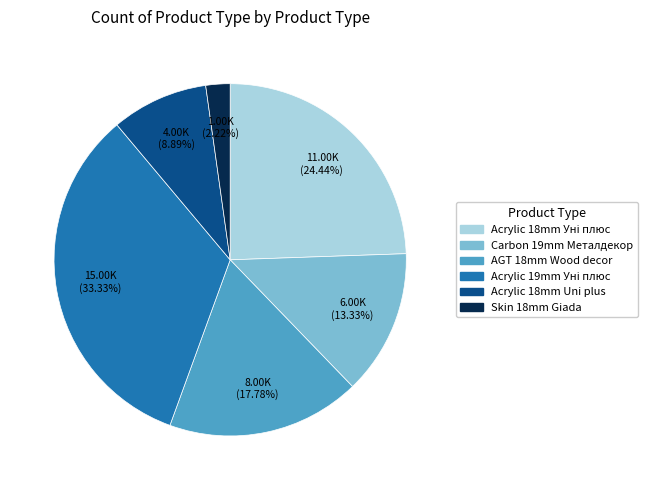

Count the number of slices in the pie.

6